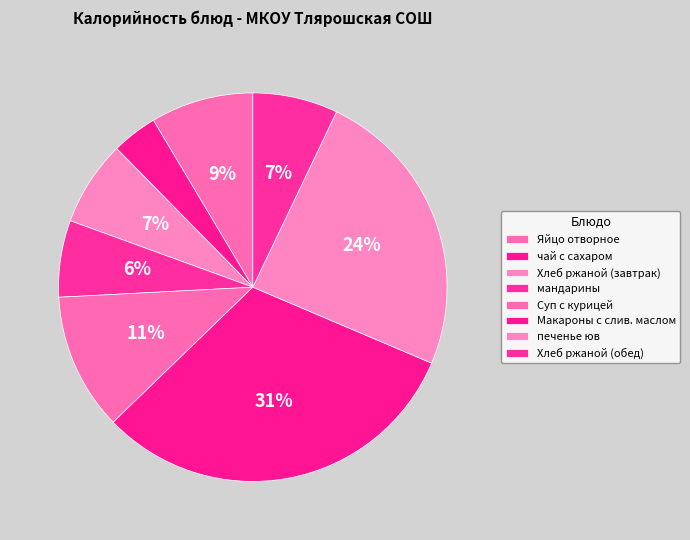

How many segments does this pie chart have?

8